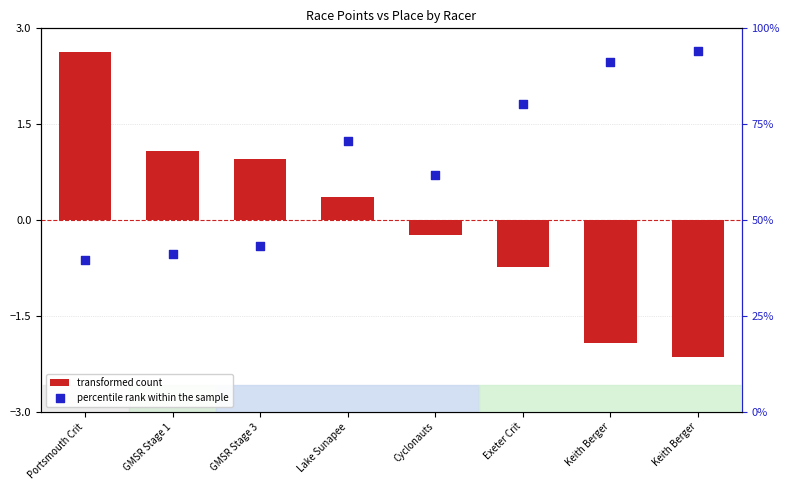

Which series has the largest total across all categories?

percentile rank within the sample